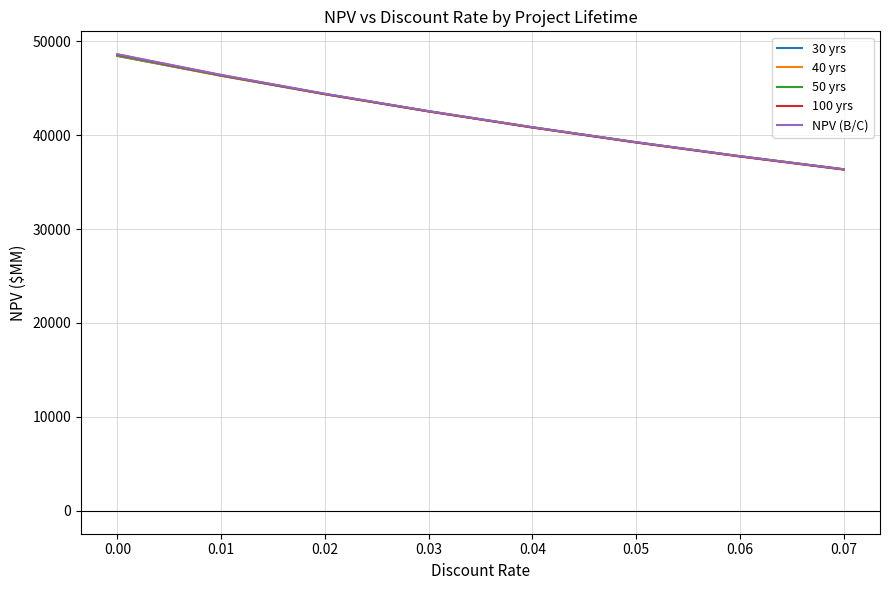

How many categories are shown in the chart?

8